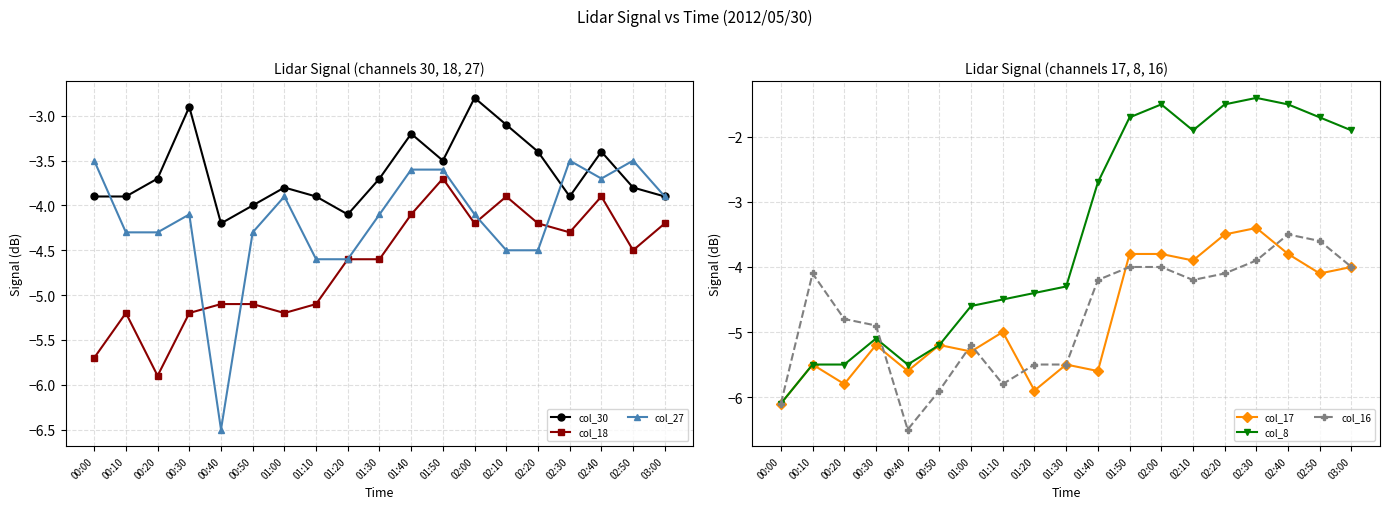

What is the difference between the maximum and minimum values in the col_16 series?

3.0